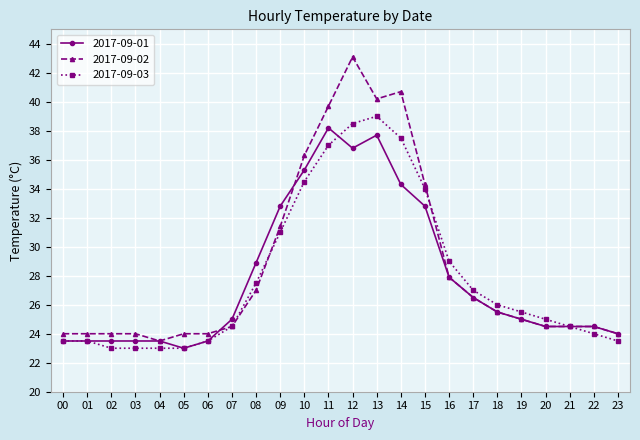

What is the spread (max minus min) of values at 17?

0.5